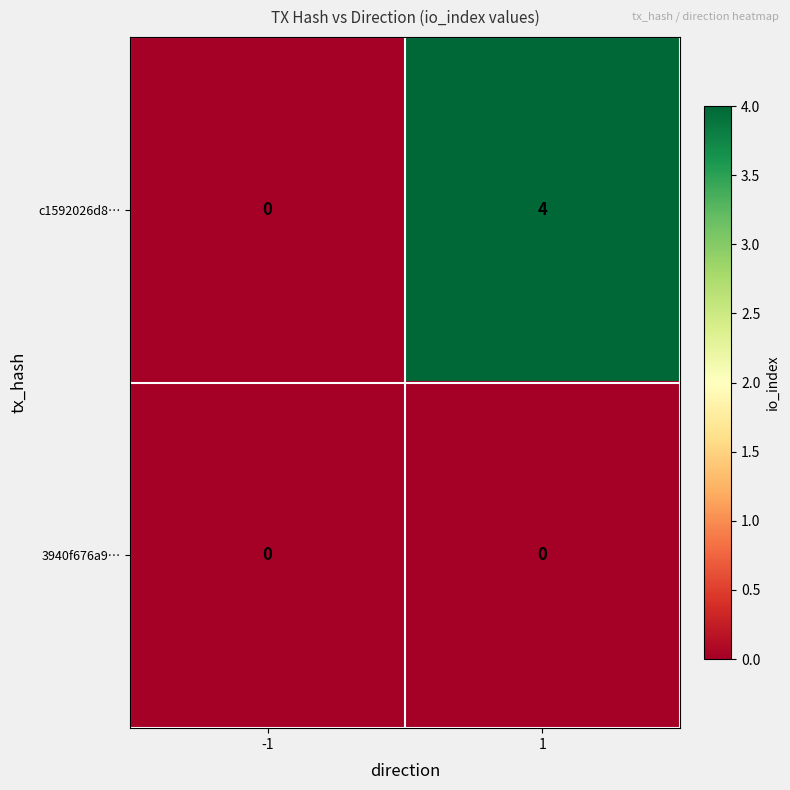

Rank the series by their average value, from lowest to highest.

3940f676a9…, c1592026d8…